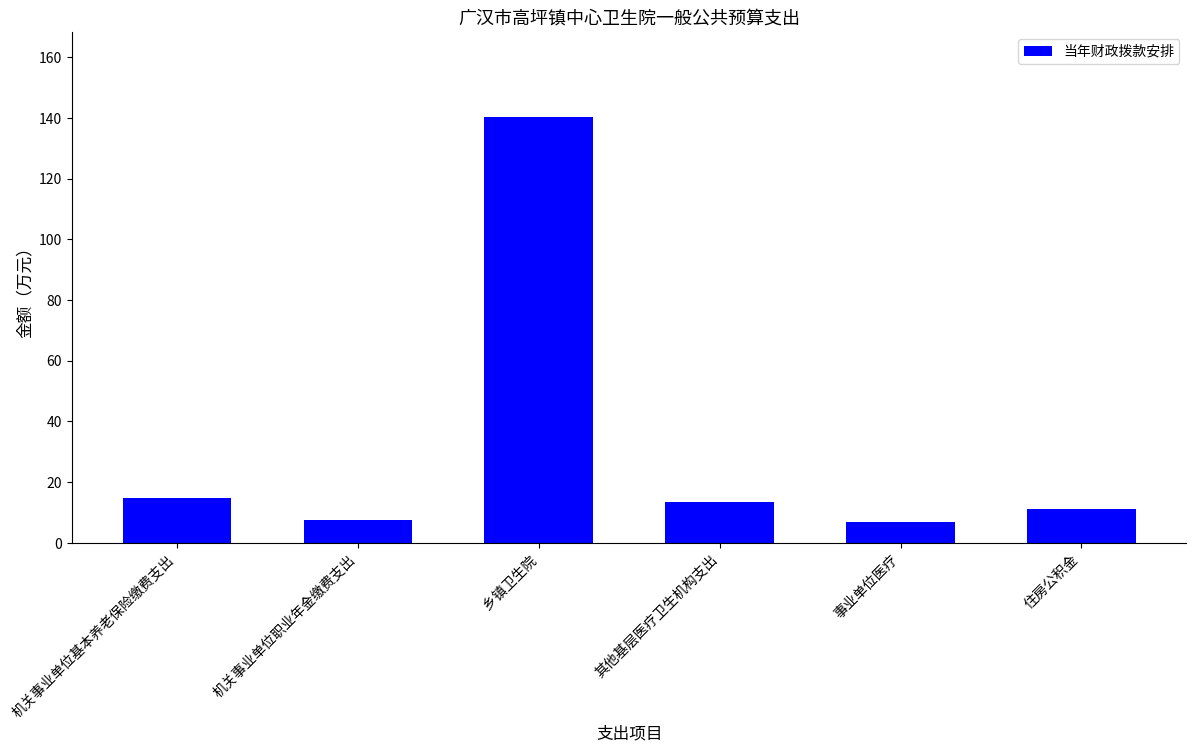

What is the label of the 5th bar from the right?

机关事业单位职业年金缴费支出